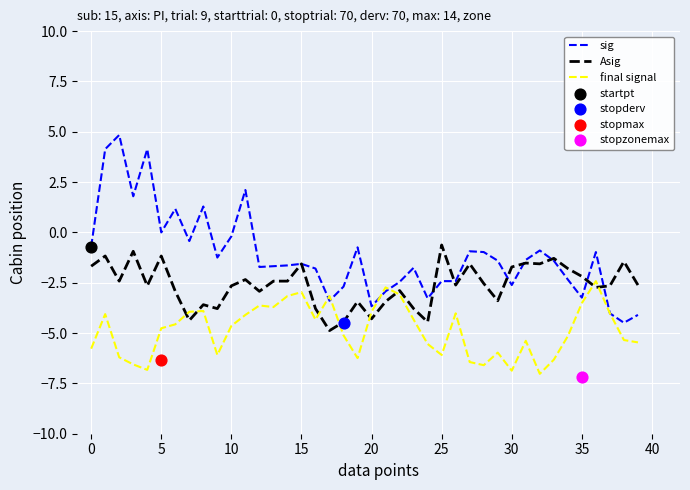

Which series has the widest spread of Y values?

sig